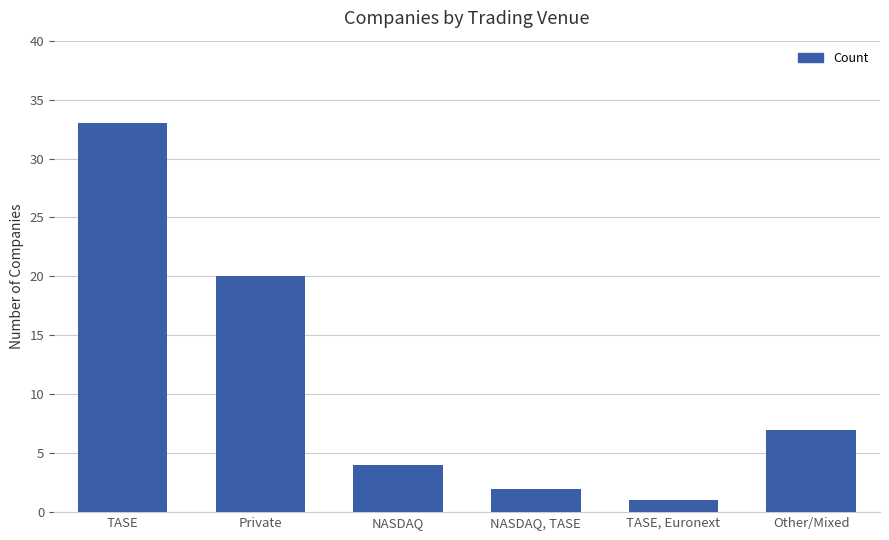

Reading left to right, extract all data points from this chart.

TASE=33	Private=20	NASDAQ=4	NASDAQ, TASE=2	TASE, Euronext=1	Other/Mixed=7